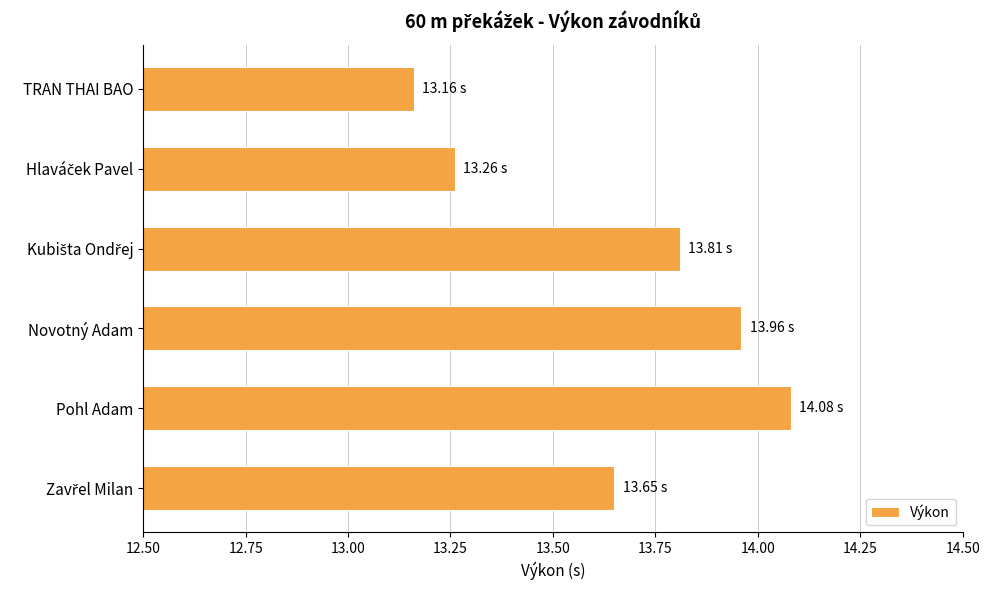

Between TRAN THAI BAO and Pohl Adam, which is larger?

Pohl Adam